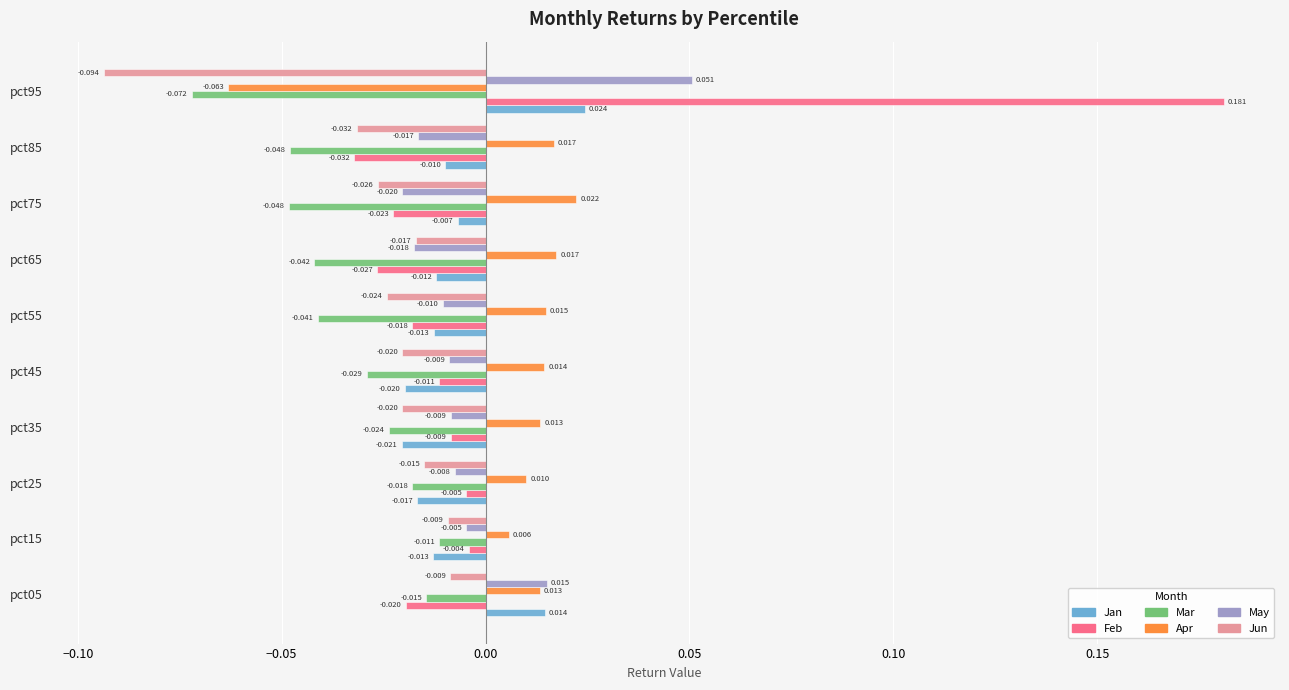

Between pct25 and pct85, which series saw the biggest shift?

Mar